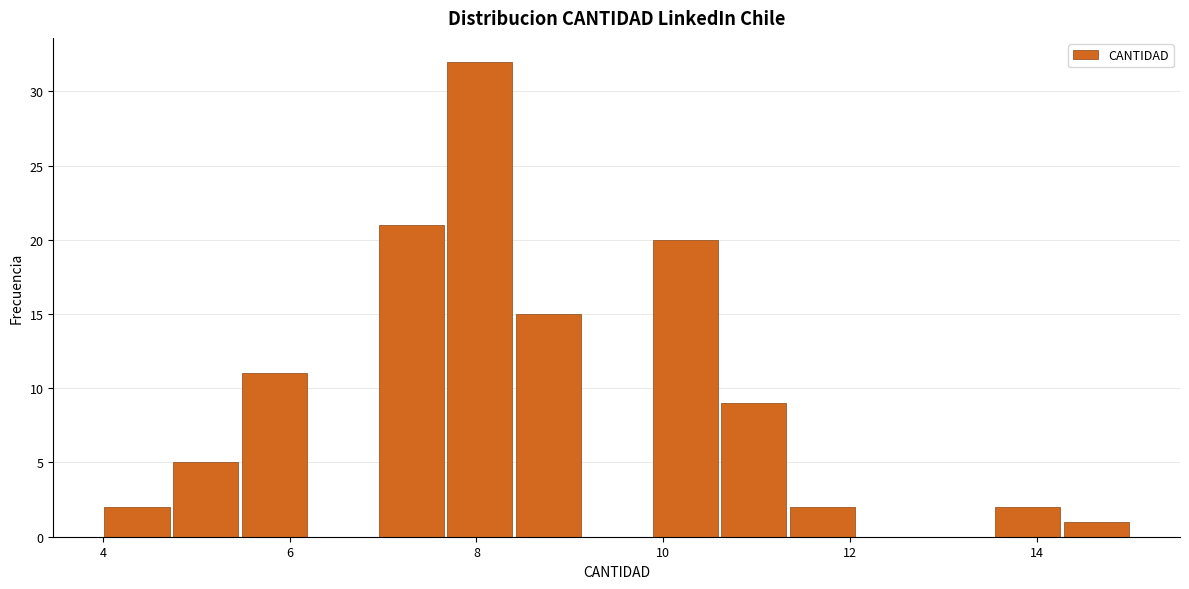

Around what value on the x-axis is the tallest bar? Give the approximate position of its centre, as read against the axis.

8.0